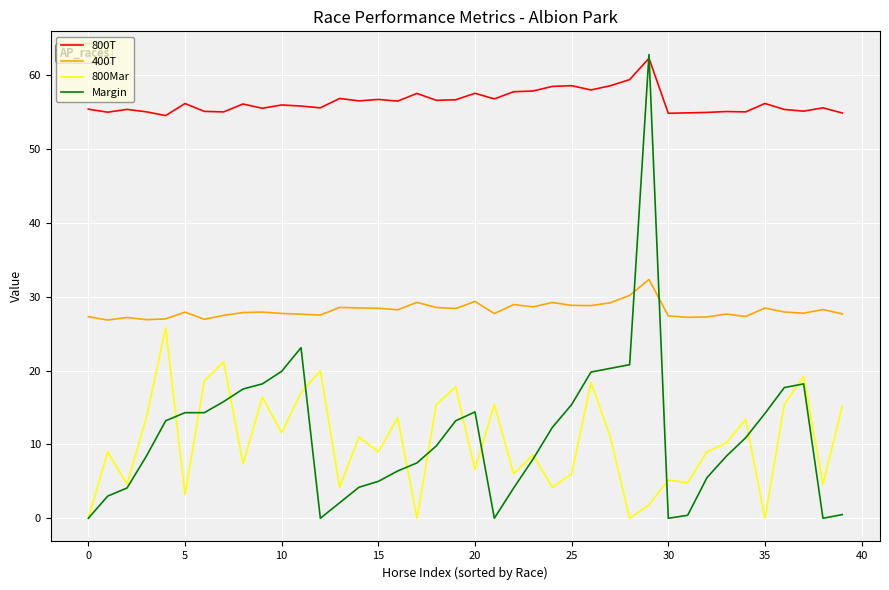

How many lines are shown in the chart?

4